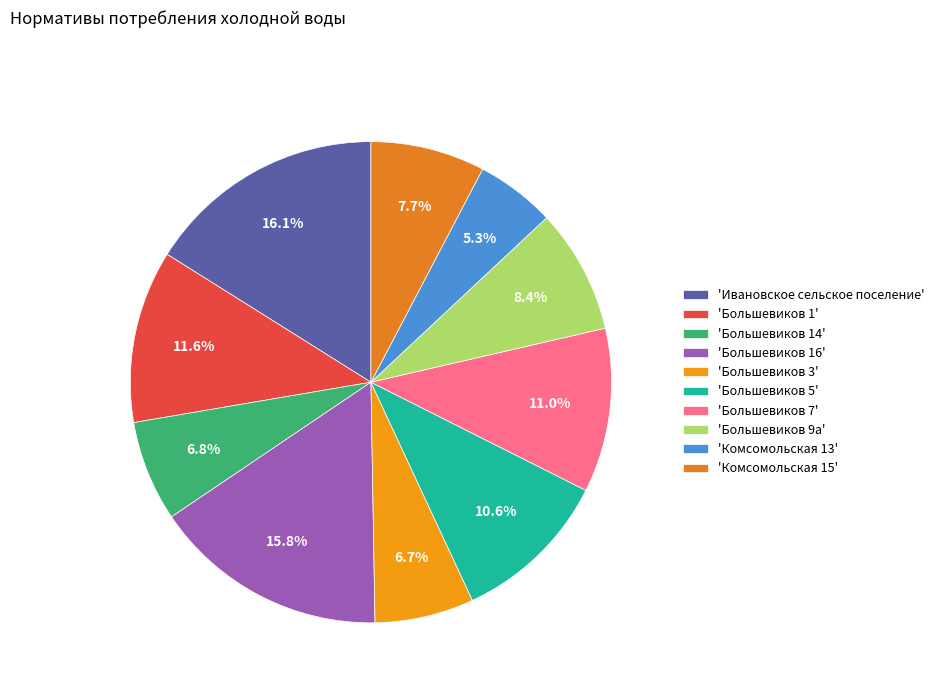

What is the largest slice in the pie chart?

Ивановское сельское поселение